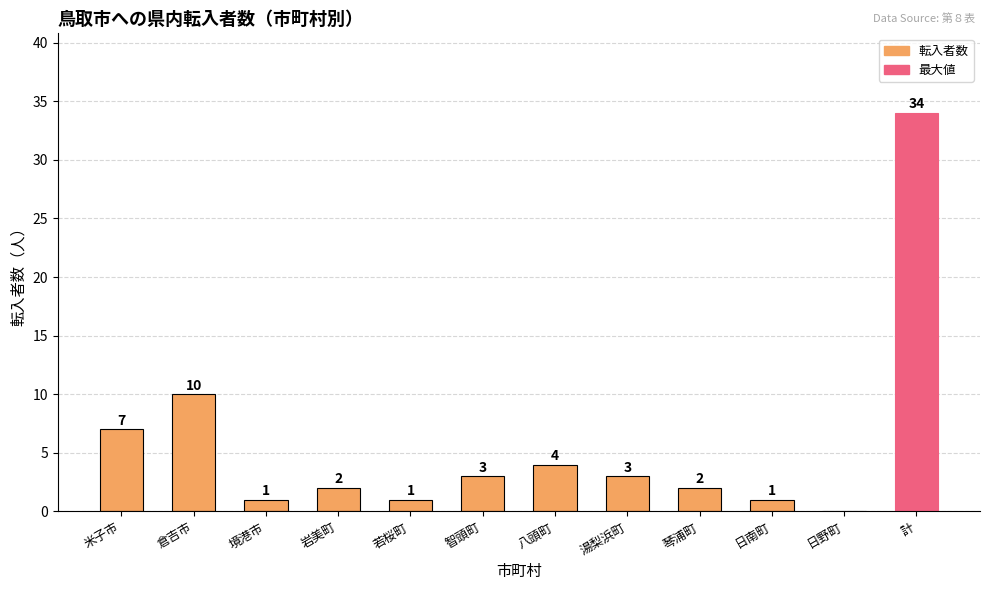

What is the sum of all values?

68